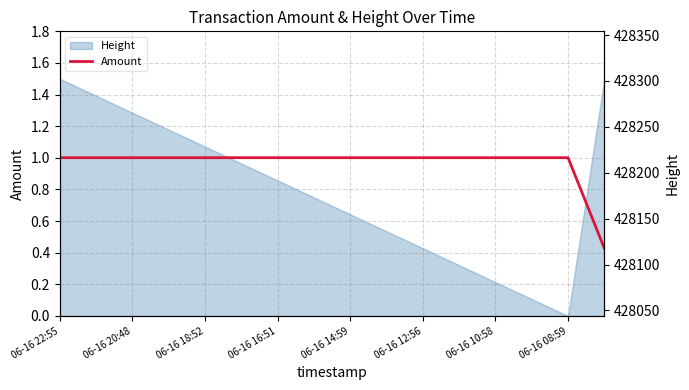

How many data points in Amount are above 1?

15